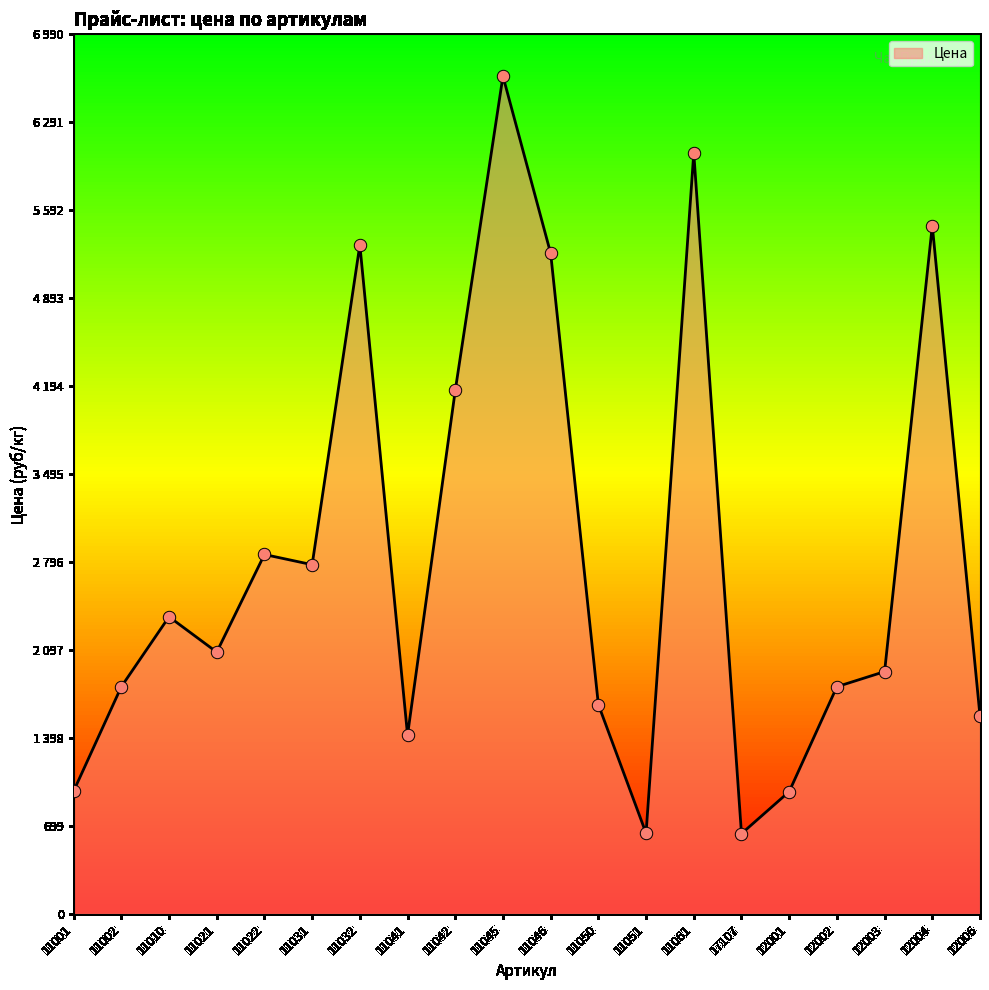

Between 11042 and 11002, which is larger?

11042